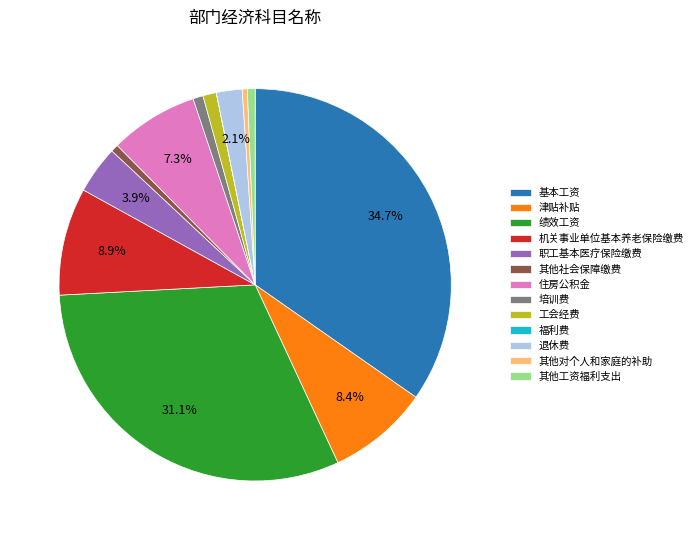

Combined, do 基本工资 and 机关事业单位基本养老保险缴费 account for over 50%?

No